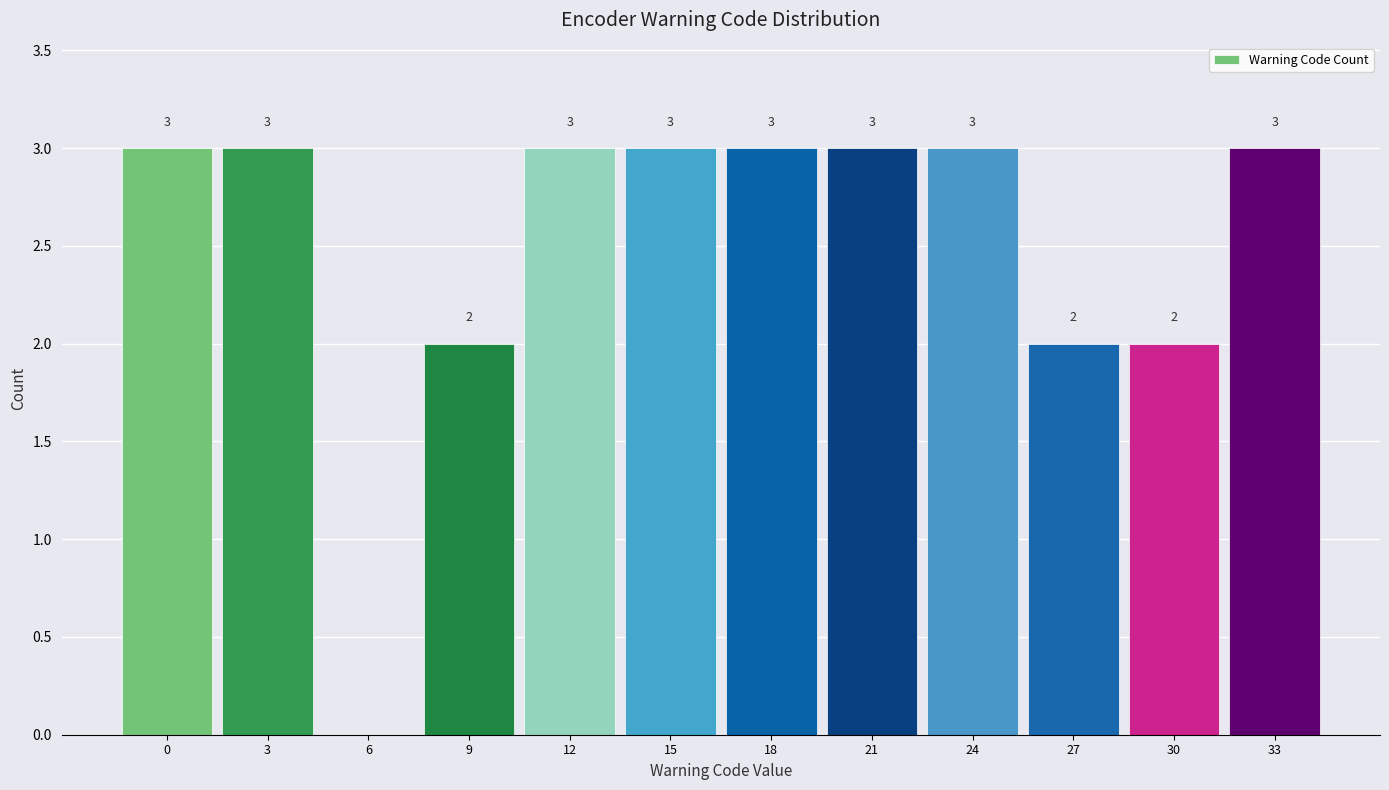

Reading left to right, list all the values displayed in this chart.

0=3	3=3	6=0	9=2	12=3	15=3	18=3	21=3	24=3	27=2	30=2	33=3